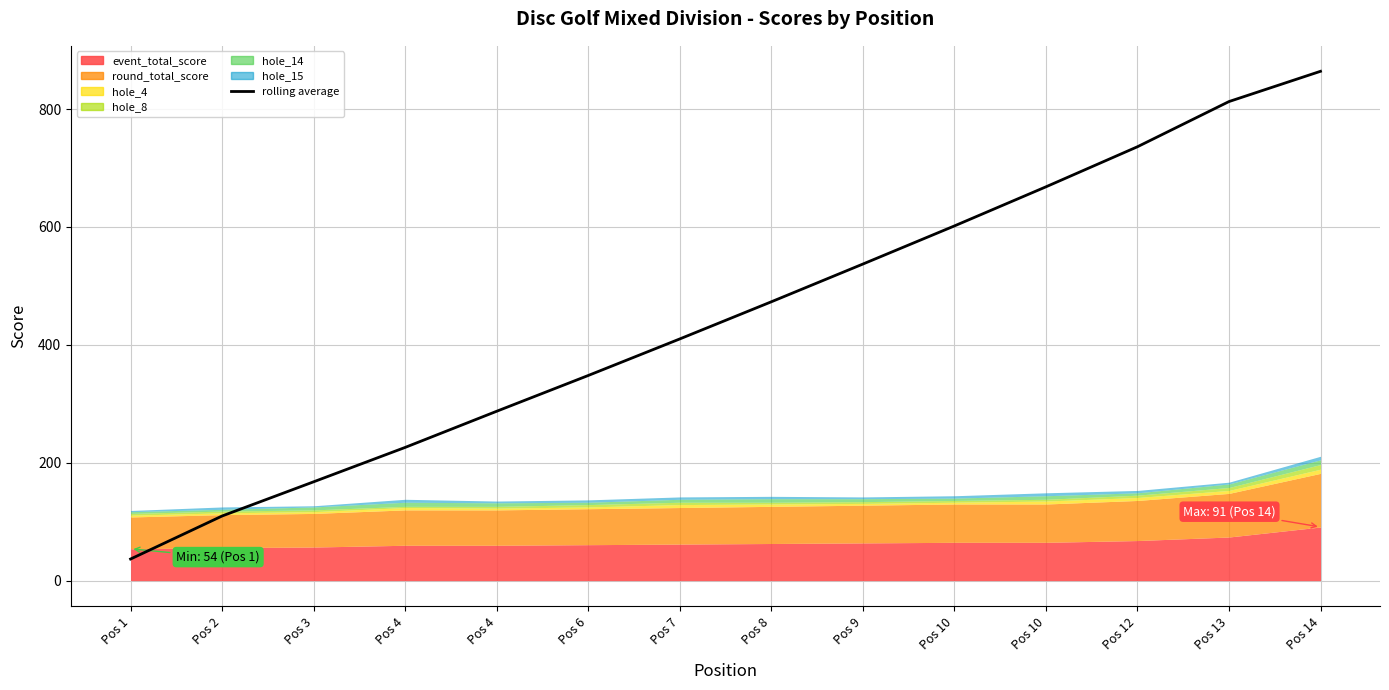

What value does the data have at Pos 10?

601.7